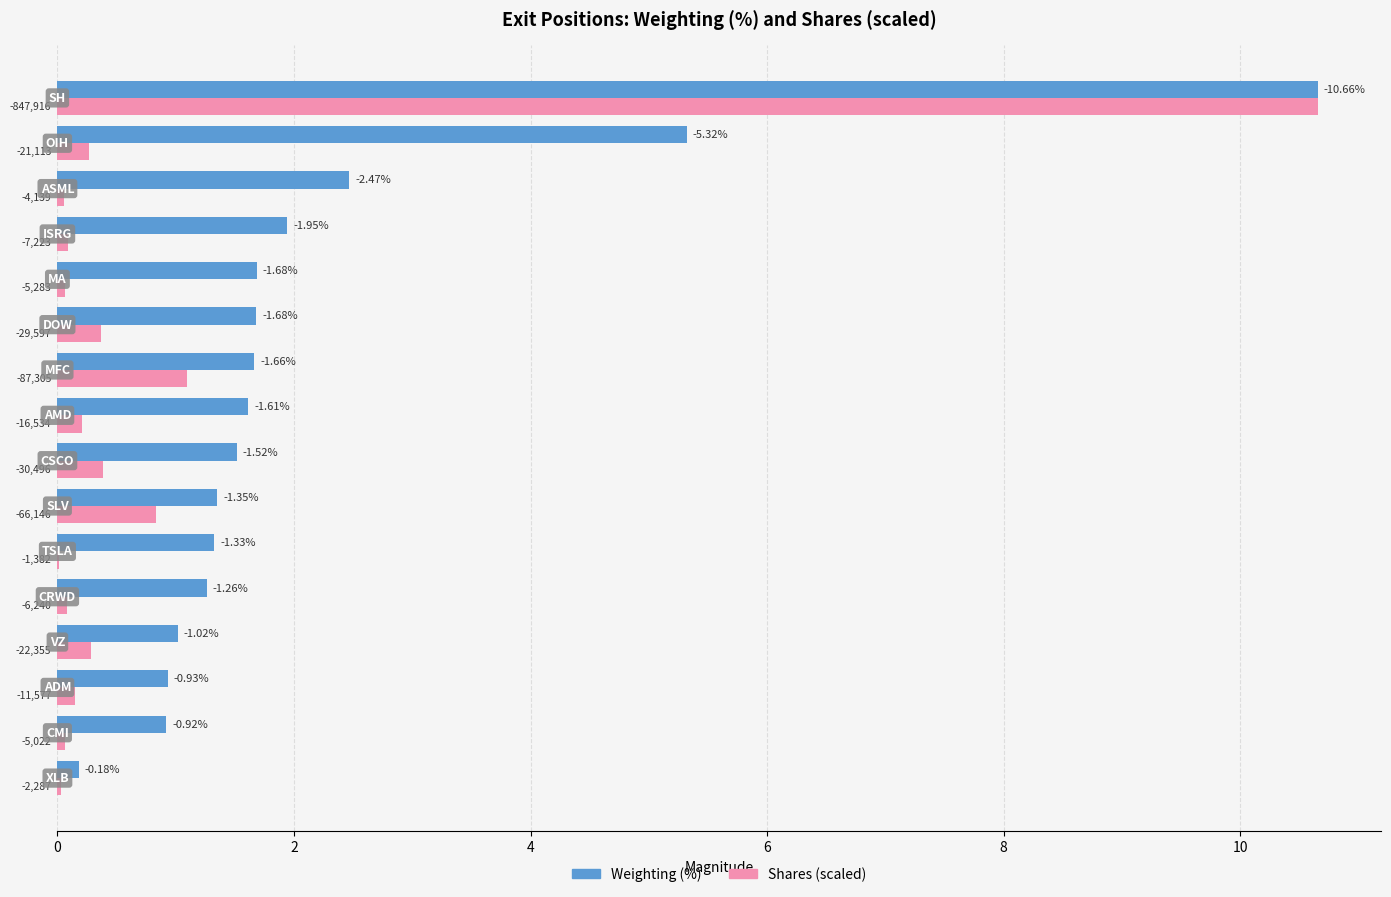

What are all the series names shown in the legend?

Weighting (%), Shares (scaled)